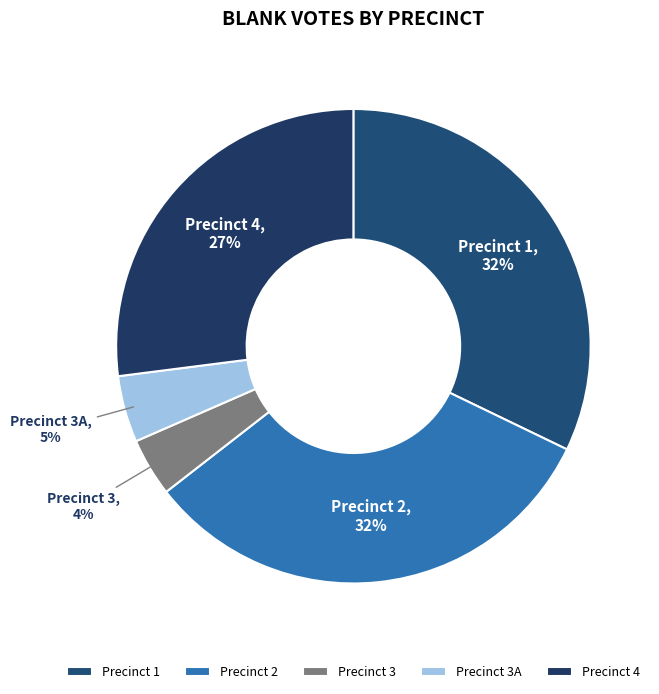

True or false: Precinct 2 accounts for 32% of the total.

True